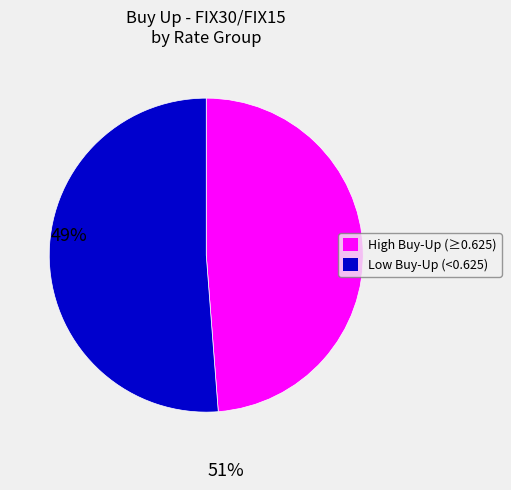

Is there any slice that represents more than half of the pie?

Yes